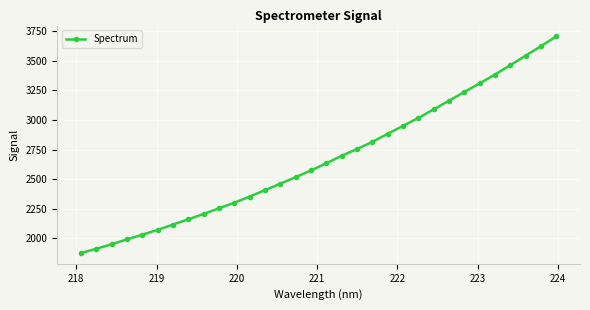

What is the average value?

2670.8